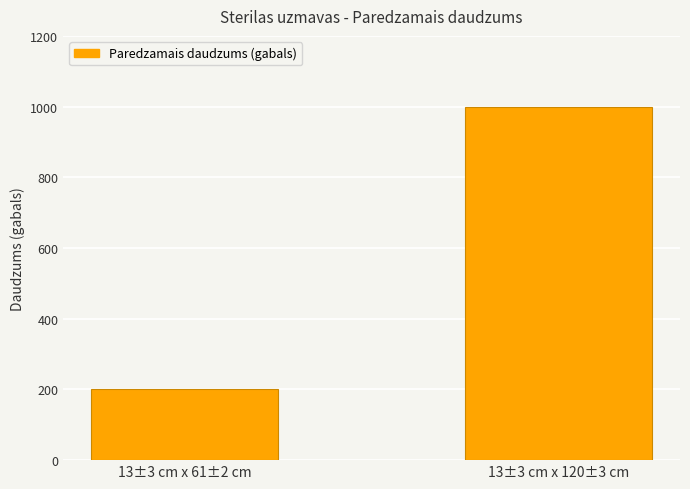

What is the greatest value displayed?

1000